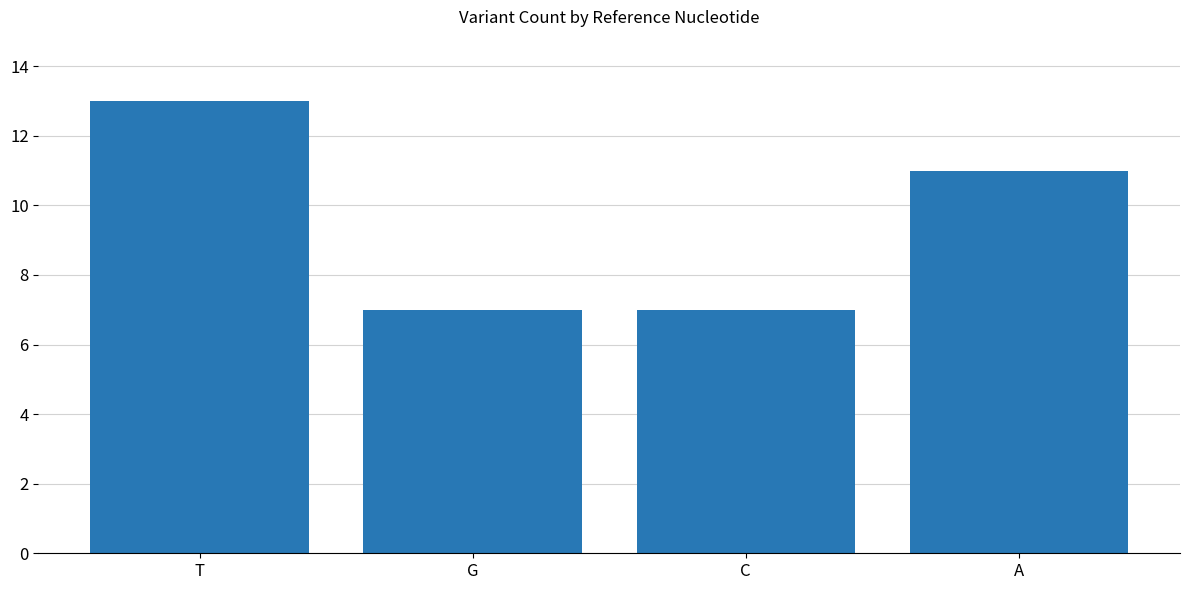

Reading left to right, transcribe all the data shown in this chart.

T=13	G=7	C=7	A=11